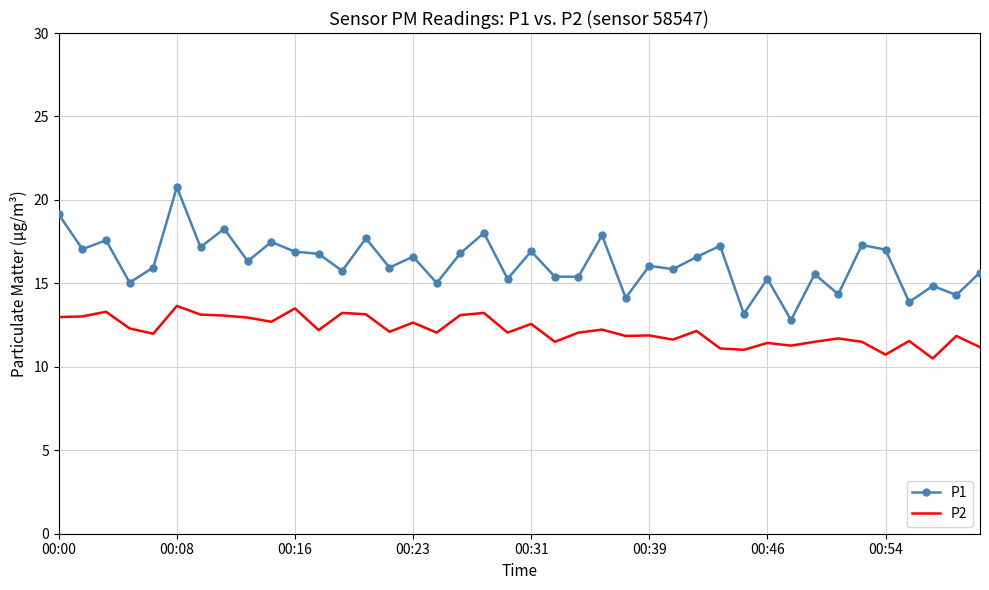

Which series has the largest total across all categories?

P1